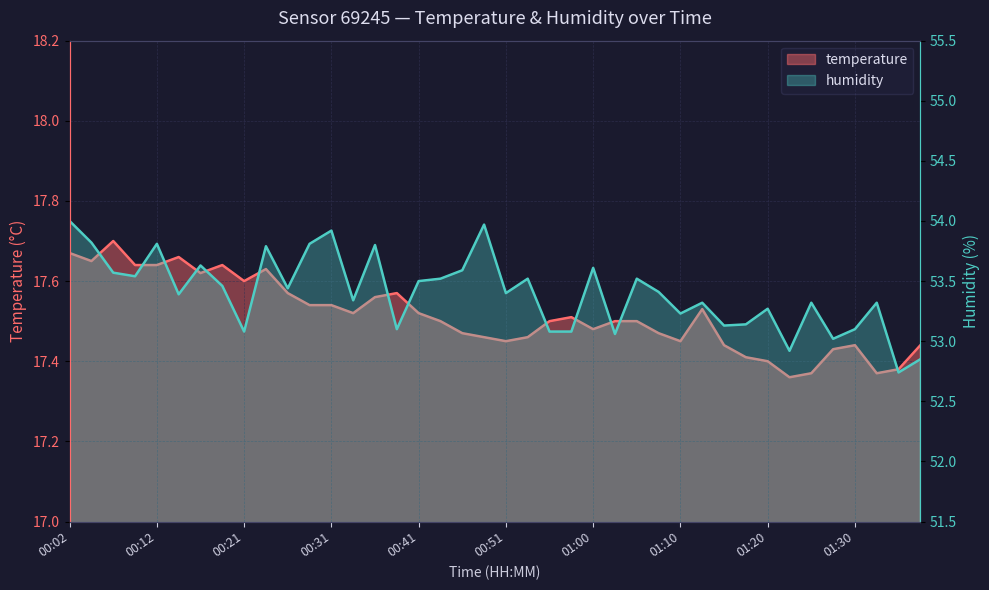

Where is humidity nearest to the value 53?

01:27